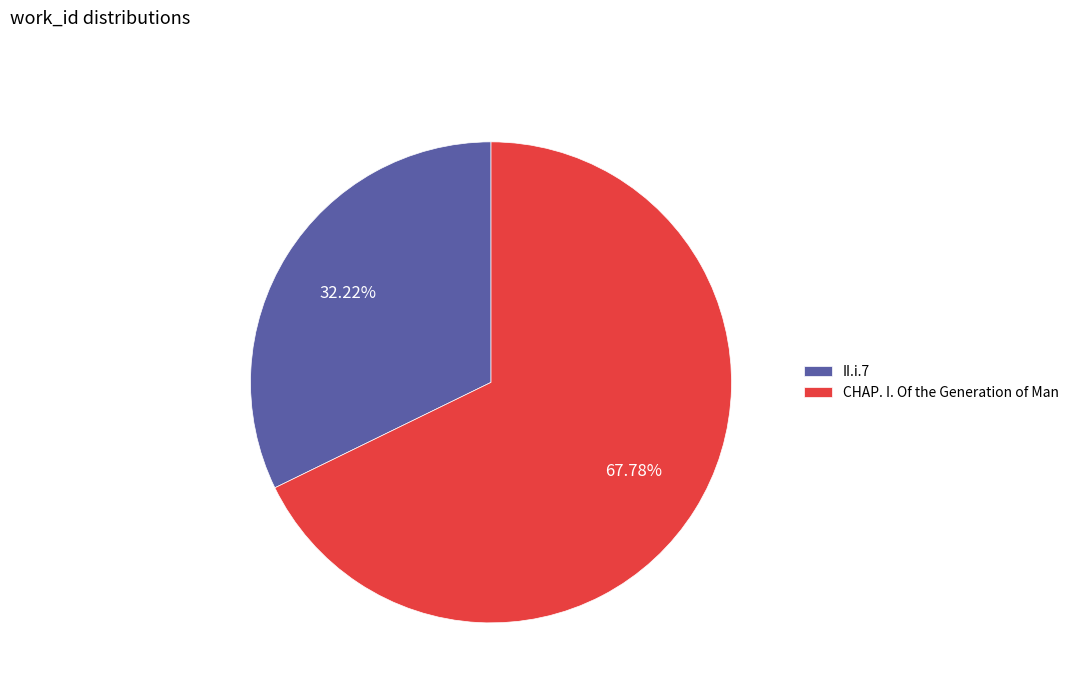

To the nearest percent, what is the difference between the II.i.7 and CHAP. I. Of the Generation of Man slice percentages?

36%